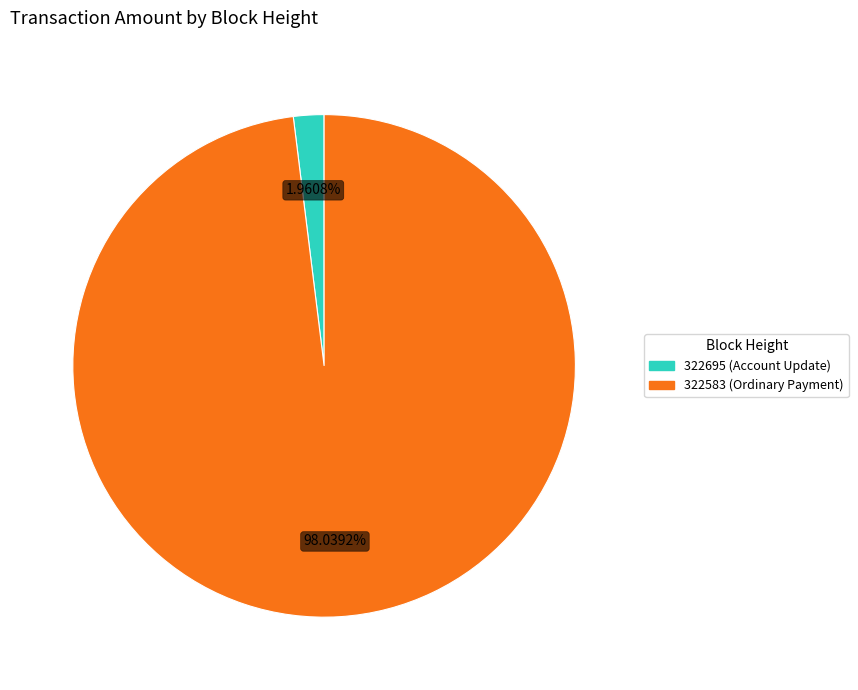

How many segments does this pie chart have?

2